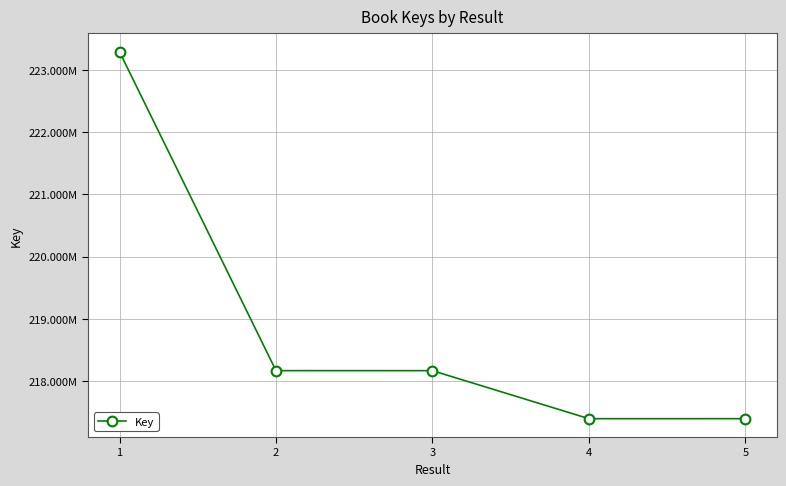

What is the difference between the values at 1 and 4?

5895399